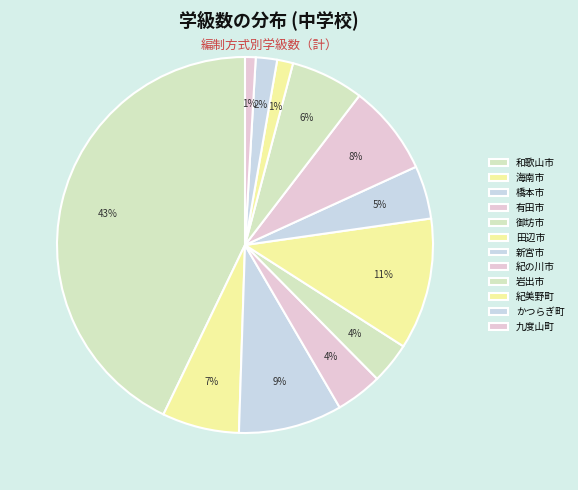

How much of the chart is everything except 有田市?

96.0%